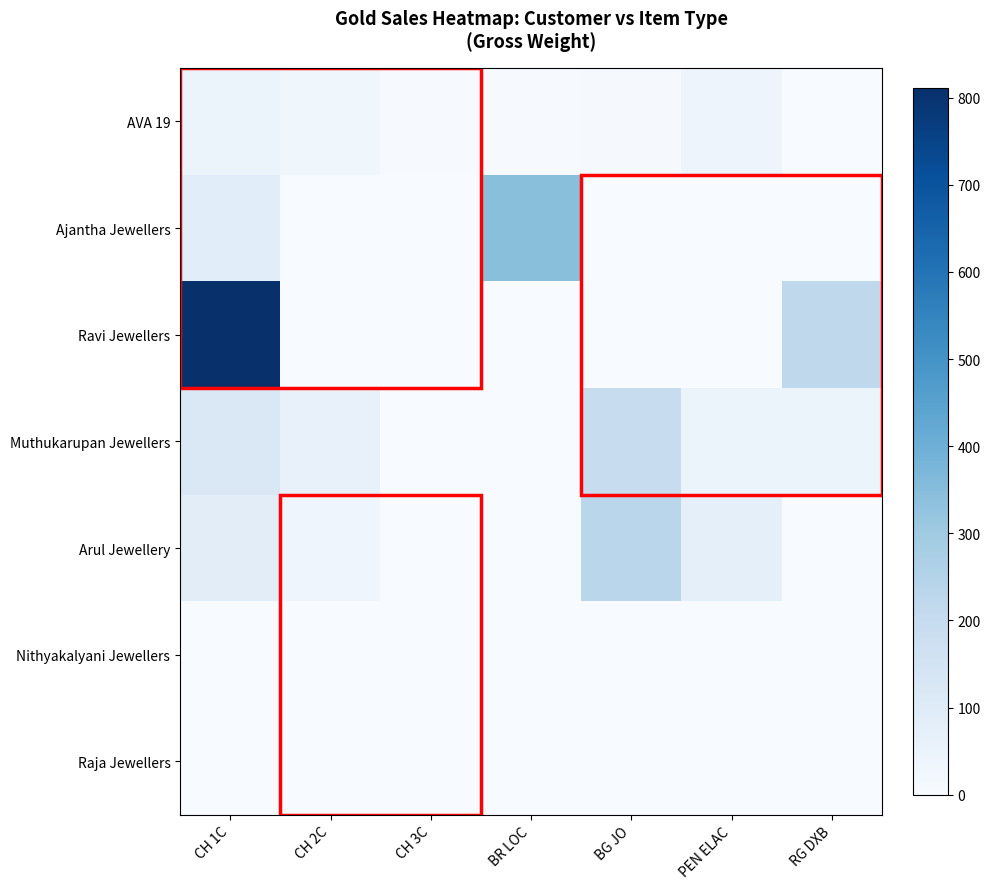

Which series has the largest total across all categories?

Ravi Jewellers